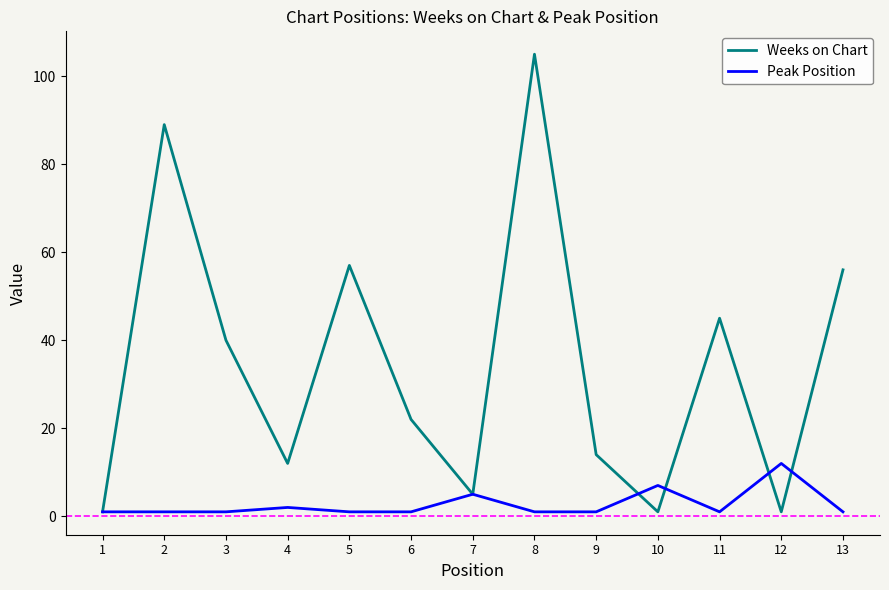

Which series has the largest total across all categories?

Weeks on Chart